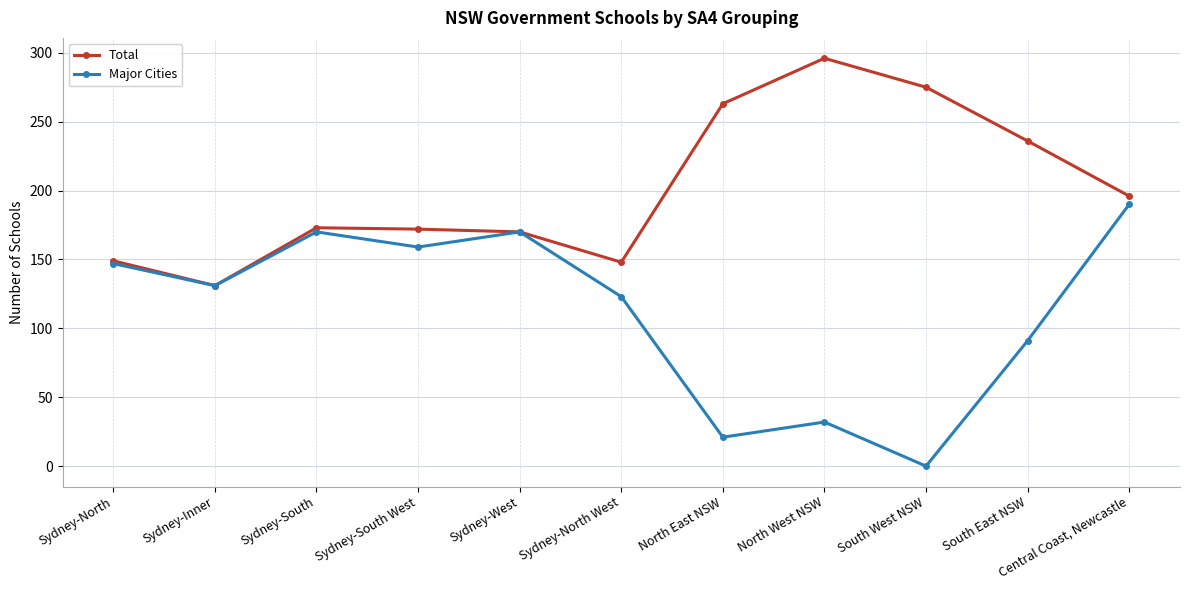

Rank the categories by Total value from highest to lowest.

North West NSW, South West NSW, North East NSW, South East NSW, Central Coast, Newcastle, Sydney-South, Sydney-South West, Sydney-West, Sydney-North, Sydney-North West, Sydney-Inner